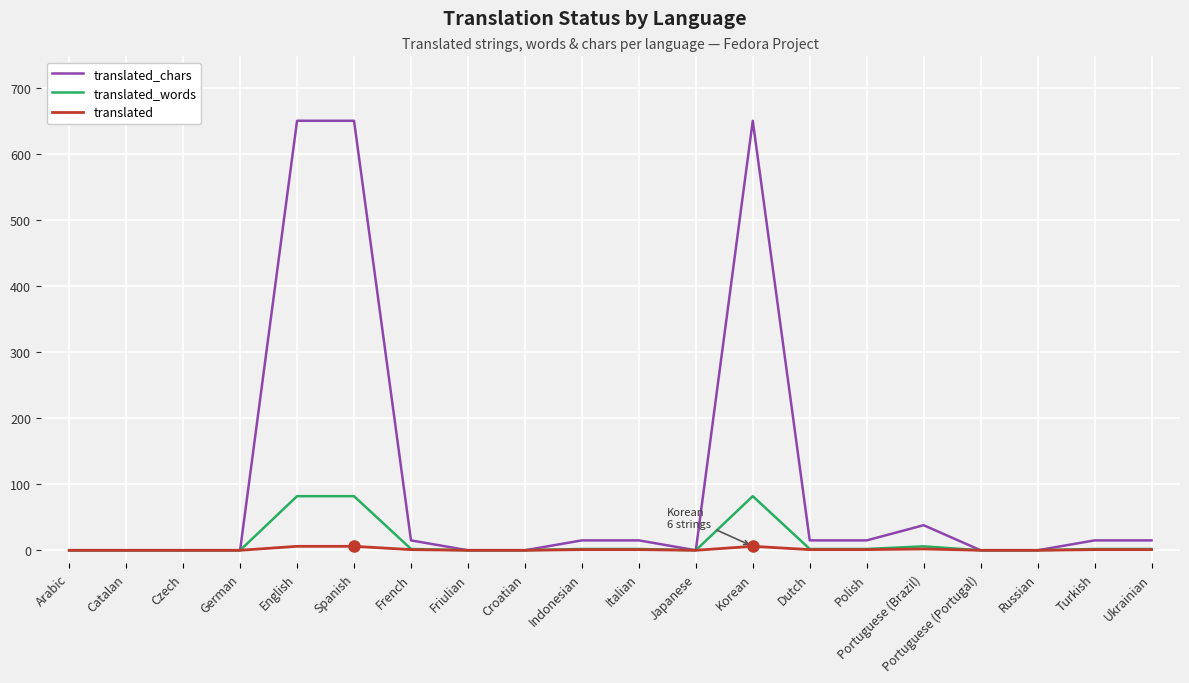

What position from the right is German?

17